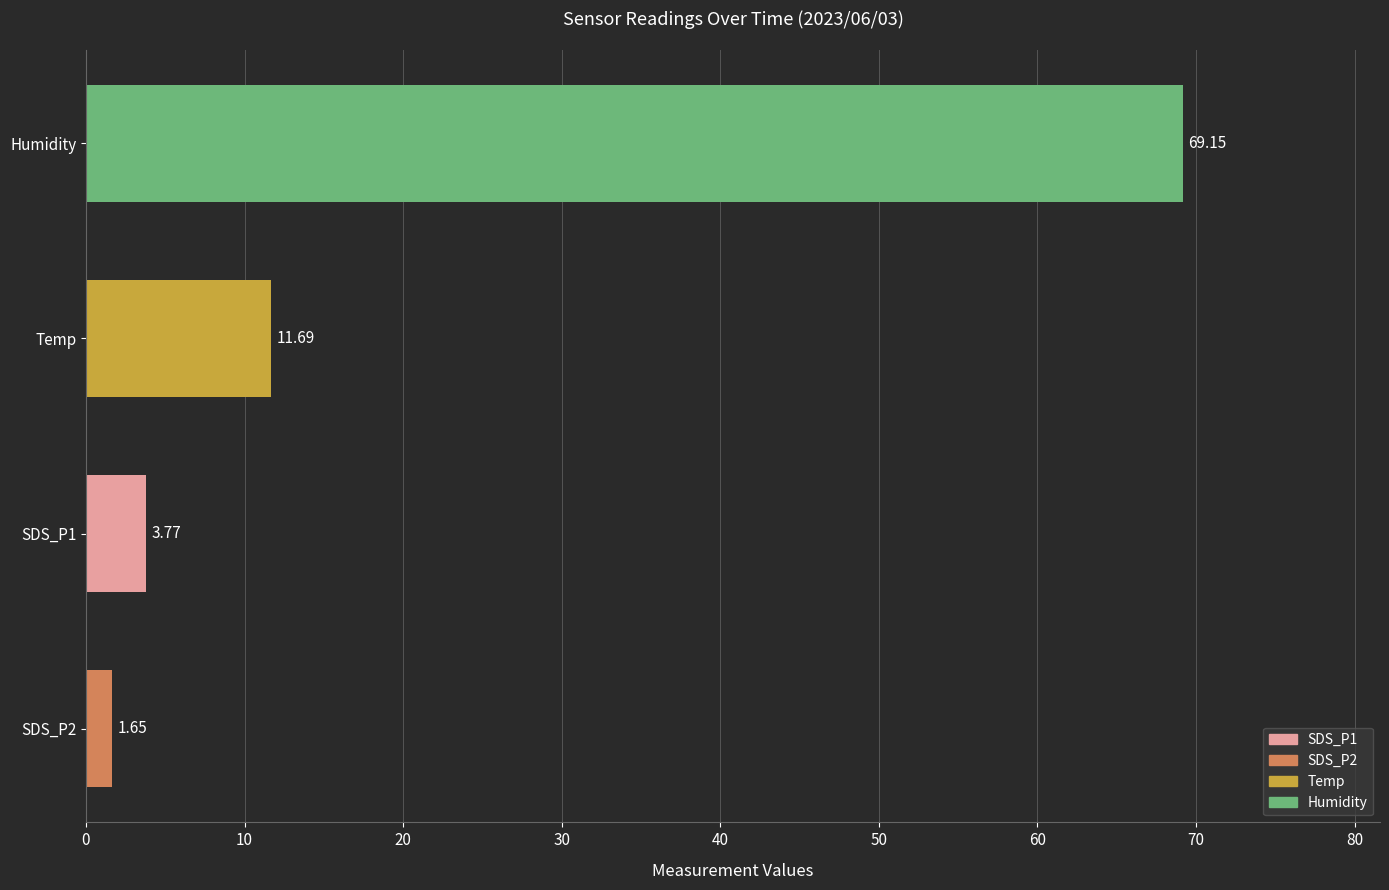

List the labels in order of value, smallest first.

SDS_P2, SDS_P1, Temp, Humidity